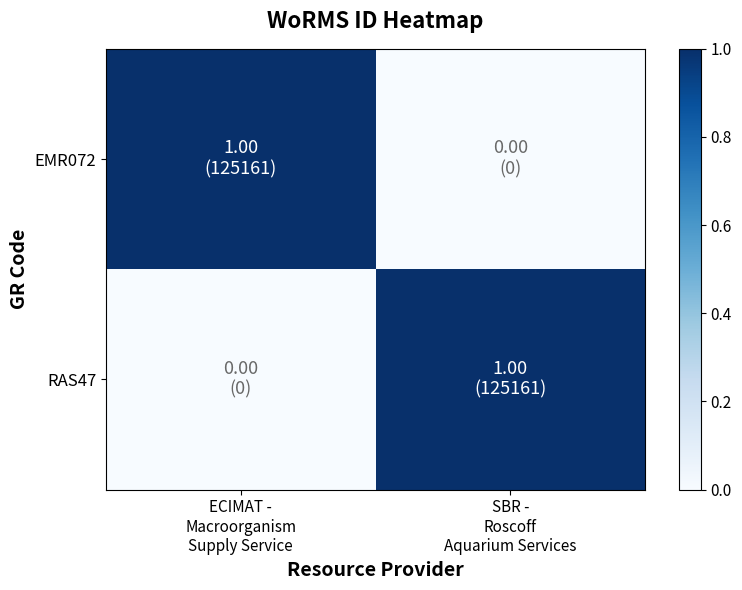

At which category is the sum across all series the highest?

ECIMAT -
Macroorganism
Supply Service